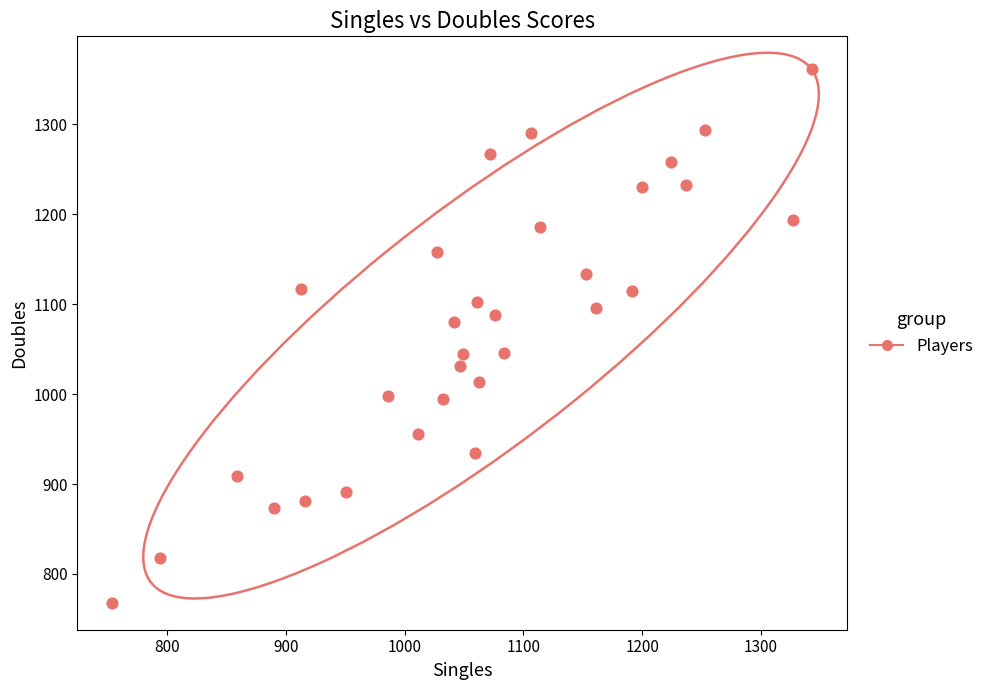

What is the range of Y values (max minus min)?

593